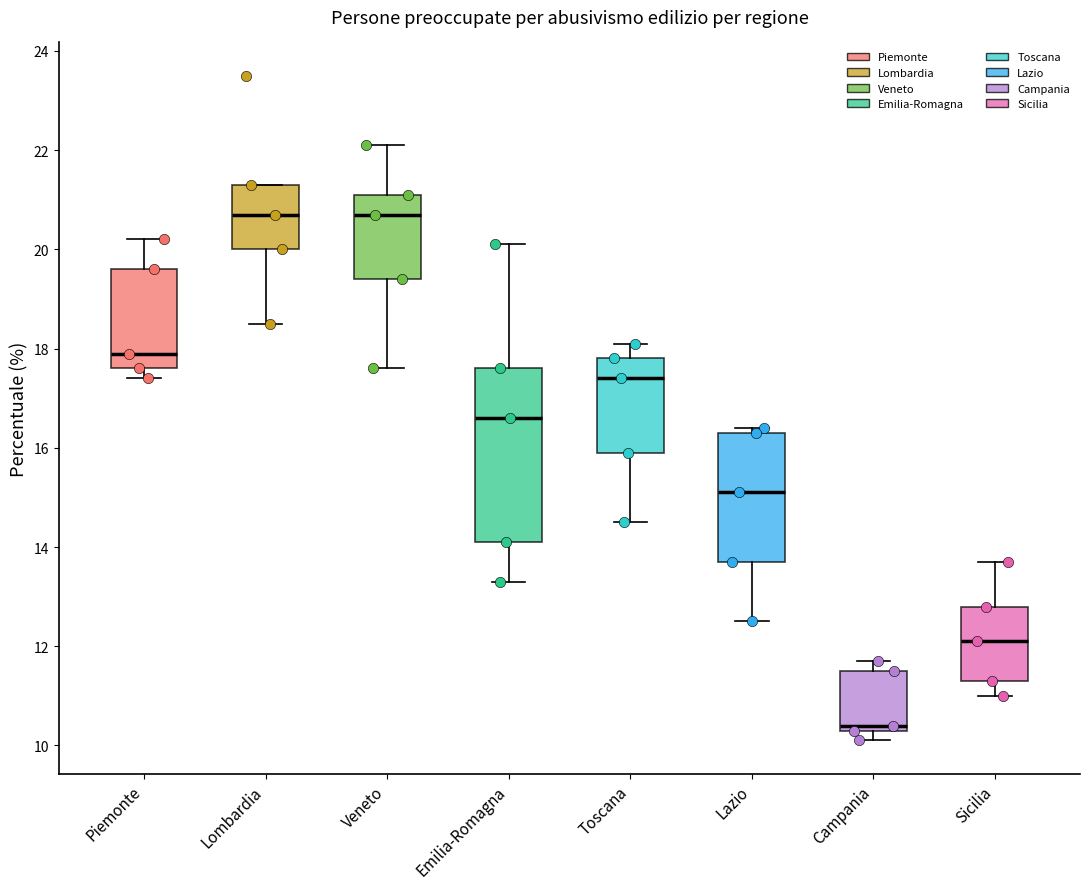

Reading left to right, read every box against the y-axis: the position of its median line, the range the box covers, and the ends of its whiskers. The values are not printed on the chart, so give them approximately, as read against the axis.

Piemonte: median 18.0, box 17.6 to 19.6, whiskers 17.4 to 20.2
Lombardia: median 20.8, box 20.0 to 21.4, whiskers 18.6 to 21.4
Veneto: median 20.8, box 19.4 to 21.2, whiskers 17.6 to 22.2
Emilia-Romagna: median 16.6, box 14.2 to 17.6, whiskers 13.4 to 20.2
Toscana: median 17.4, box 16.0 to 17.8, whiskers 14.6 to 18.2
Lazio: median 15.2, box 13.8 to 16.4, whiskers 12.6 to 16.4 (just above the box's upper edge)
Campania: median 10.4 (just above the box's lower edge), box 10.4 to 11.6, whiskers 10.2 to 11.8
Sicilia: median 12.2, box 11.4 to 12.8, whiskers 11.0 to 13.8